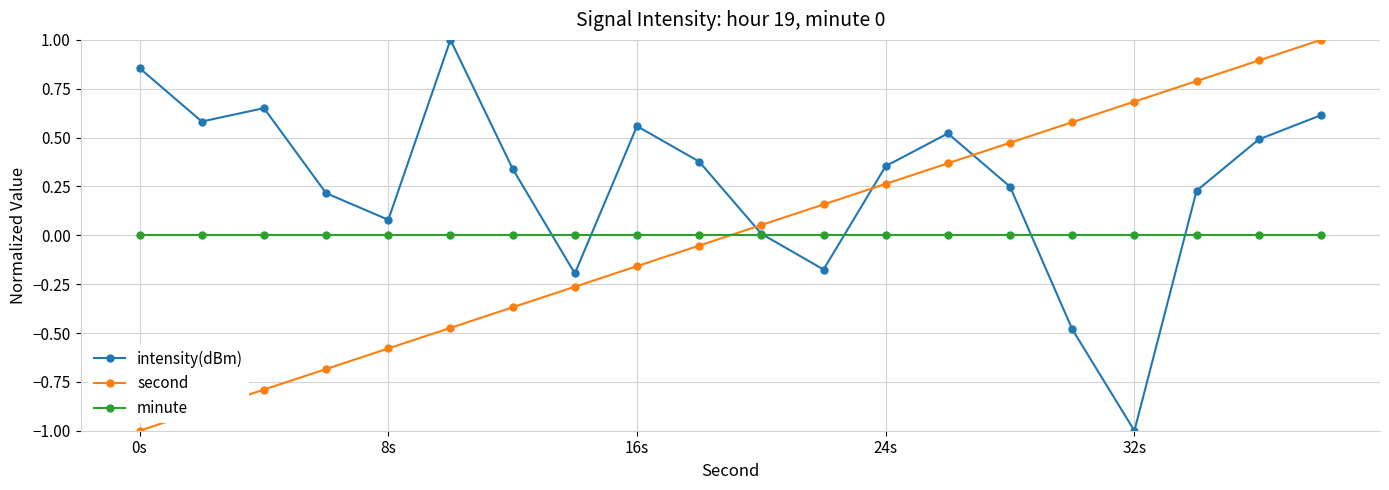

True or false: intensity(dBm) and second cross at least once.

True